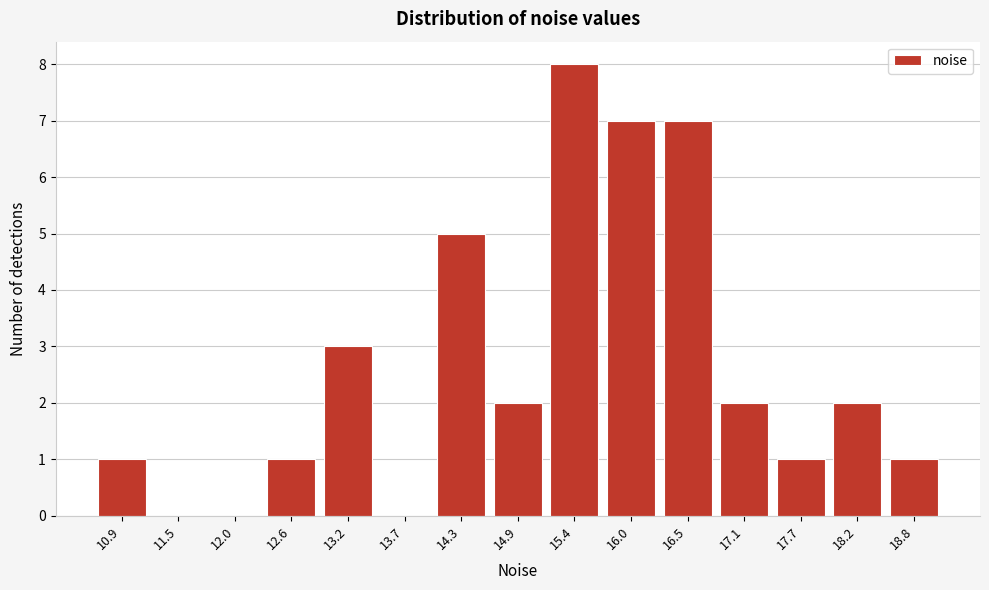

Reading left to right, what are all the values shown in this chart?

10.9=1	11.5=0	12.0=0	12.6=1	13.2=3	13.7=0	14.3=5	14.9=2	15.4=8	16.0=7	16.5=7	17.1=2	17.7=1	18.2=2	18.8=1